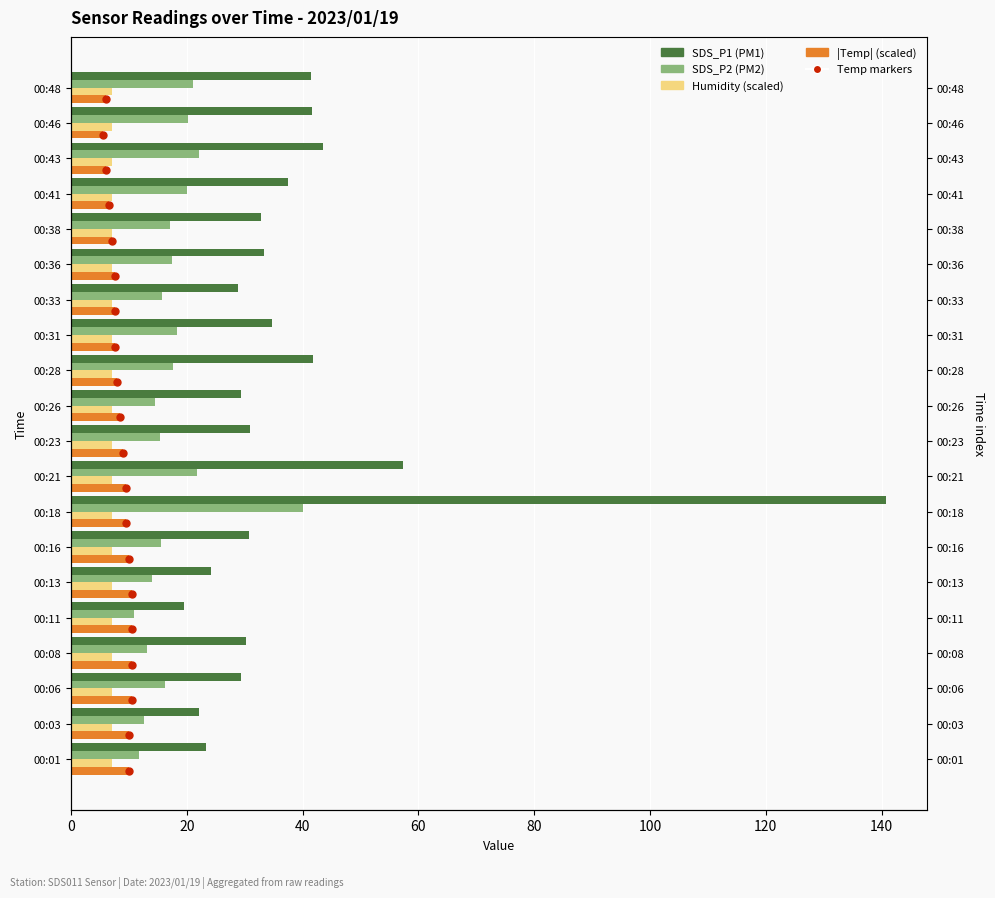

Which series reaches the minimum Y coordinate?

Temp markers